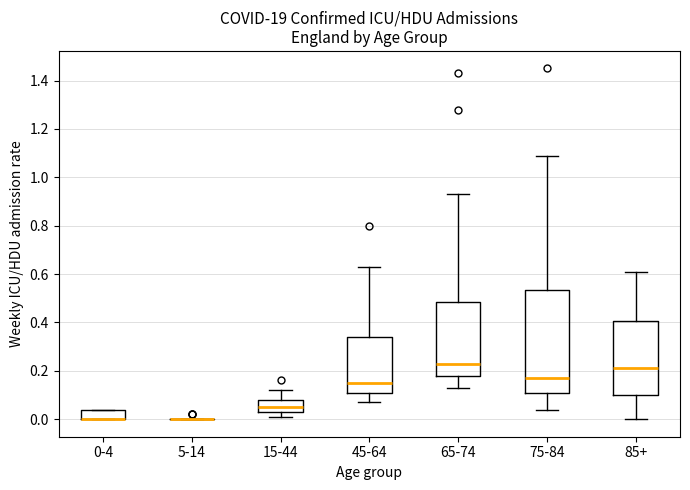

Reading left to right, read every box against the y-axis: the position of its median line, the range the box covers, and the ends of its whiskers. The values are not printed on the chart, so give them approximately, as read against the axis.

0-4: median 0.00 (drawn on the box's lower edge), box 0.00 to 0.04, whiskers 0.00 to 0.04
5-14: box collapsed to a line at 0.00, whiskers 0.00 to 0.00
15-44: median 0.06, box 0.04 to 0.08, whiskers 0.02 to 0.12
45-64: median 0.16, box 0.12 to 0.34, whiskers 0.08 to 0.64
65-74: median 0.24, box 0.18 to 0.48, whiskers 0.14 to 0.94
75-84: median 0.18, box 0.12 to 0.54, whiskers 0.04 to 1.10
85+: median 0.22, box 0.10 to 0.40, whiskers 0.00 to 0.62